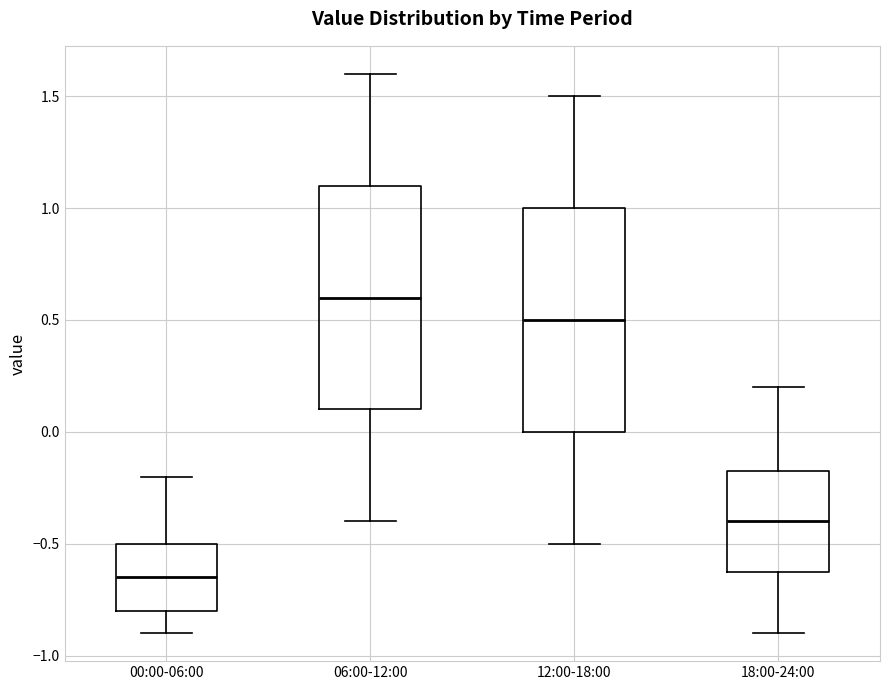

Which box has the highest median line?

06:00-12:00